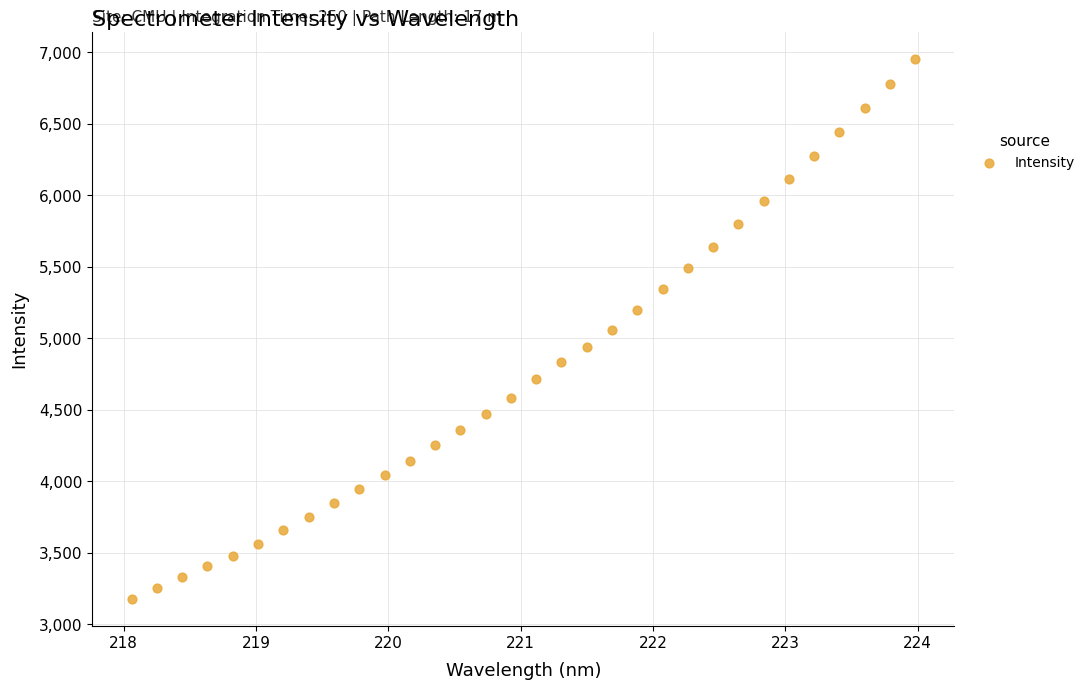

What is the range of Y values (max minus min)?

3779.9